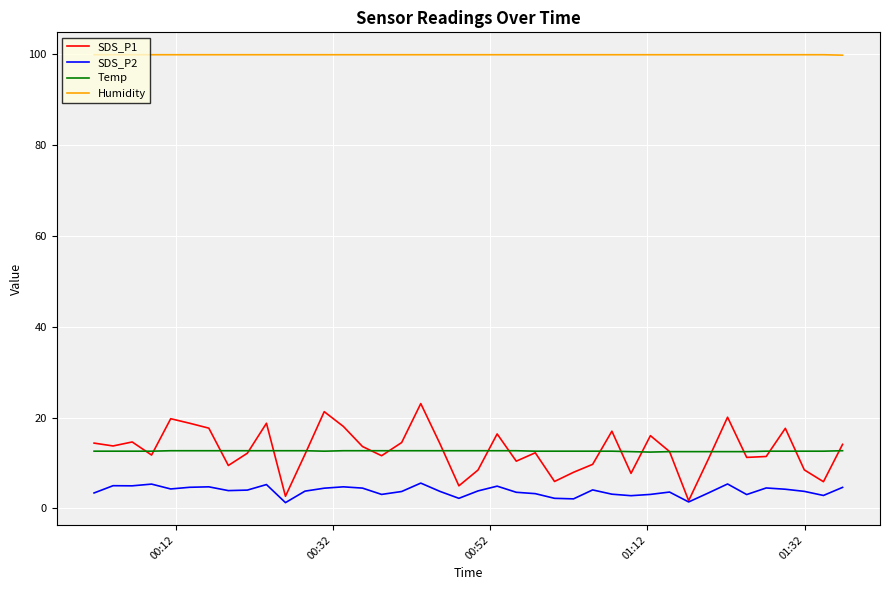

Which series has the largest total across all categories?

Humidity